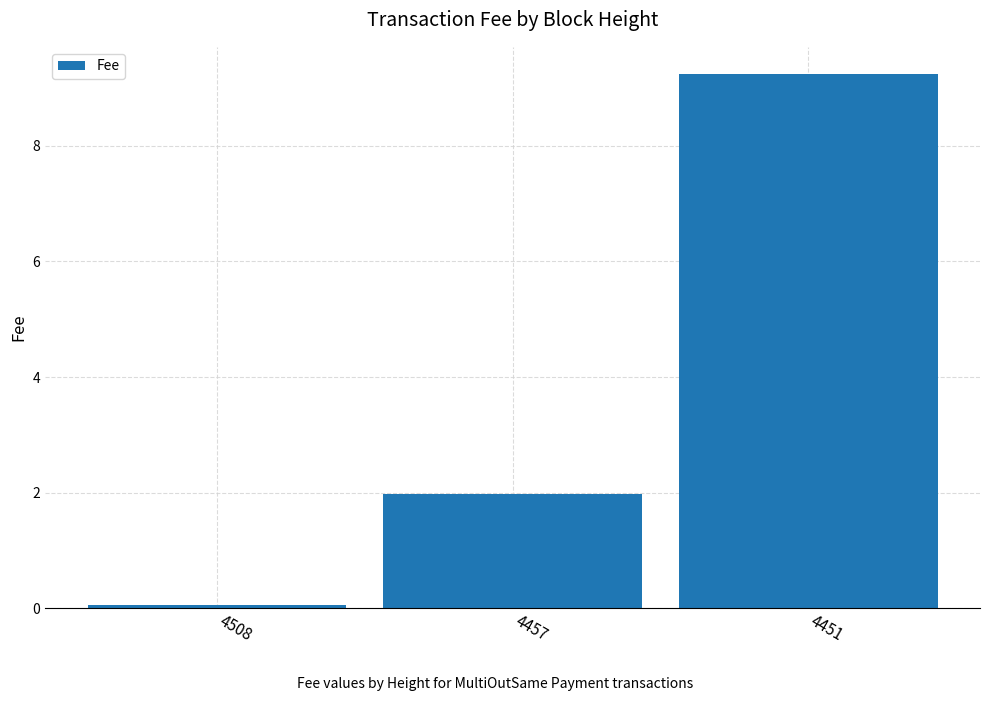

List the labels in order of value, largest first.

4451, 4457, 4508